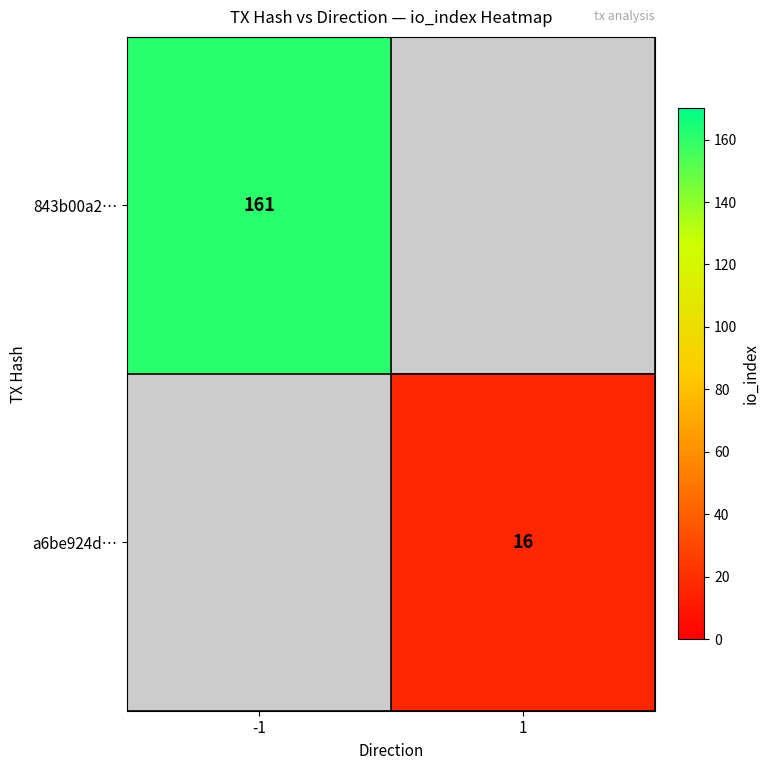

The value of 843b00a2… at -1 is 38. True or false?

False